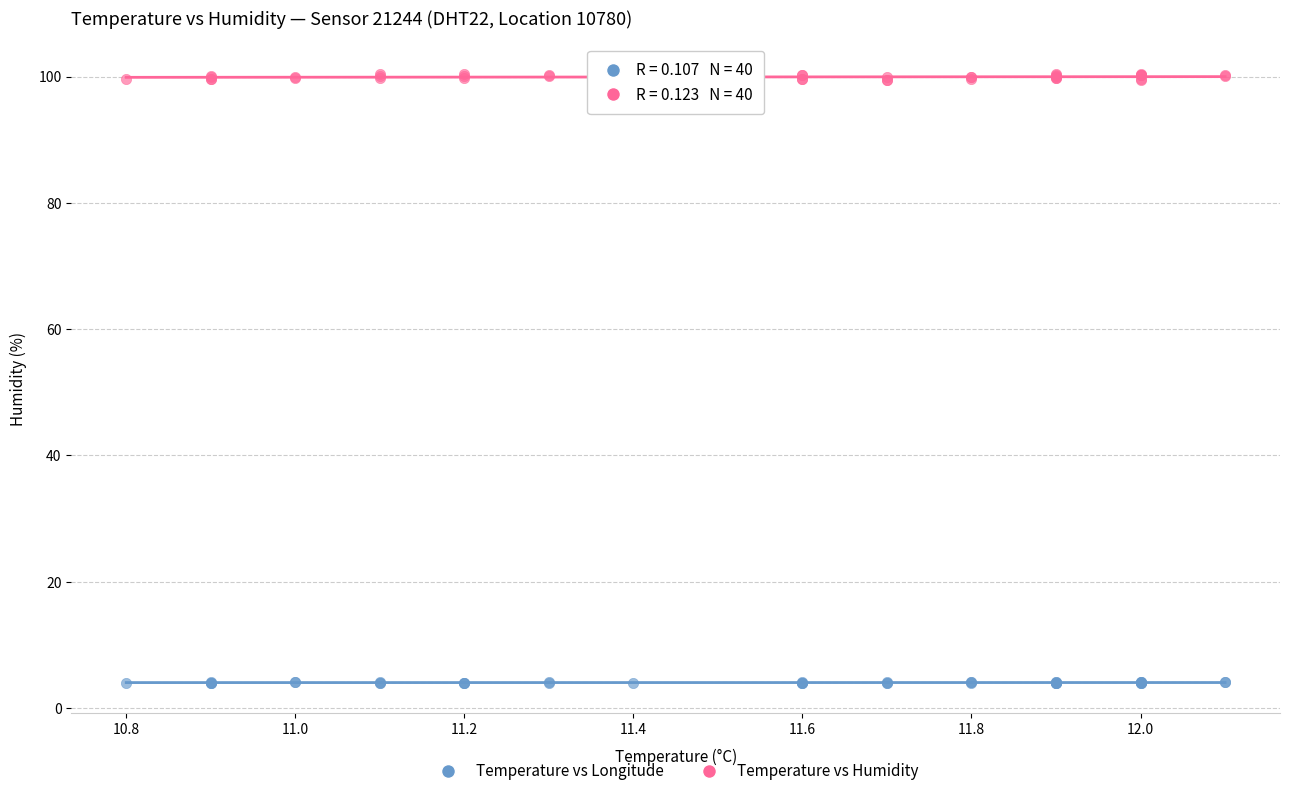

Which series has the widest spread of Y values?

Temperature vs Humidity